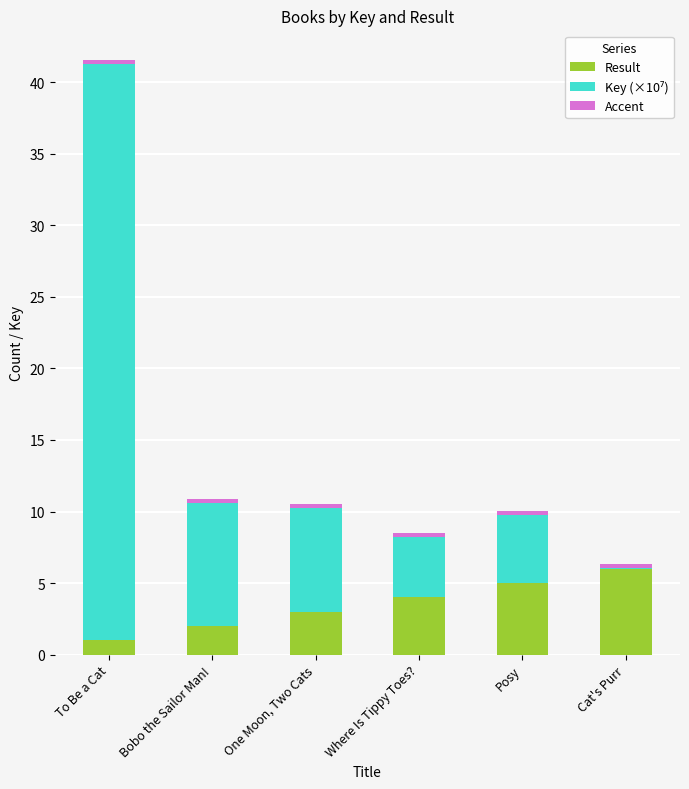

Does the chart contain stacked bars?

Yes